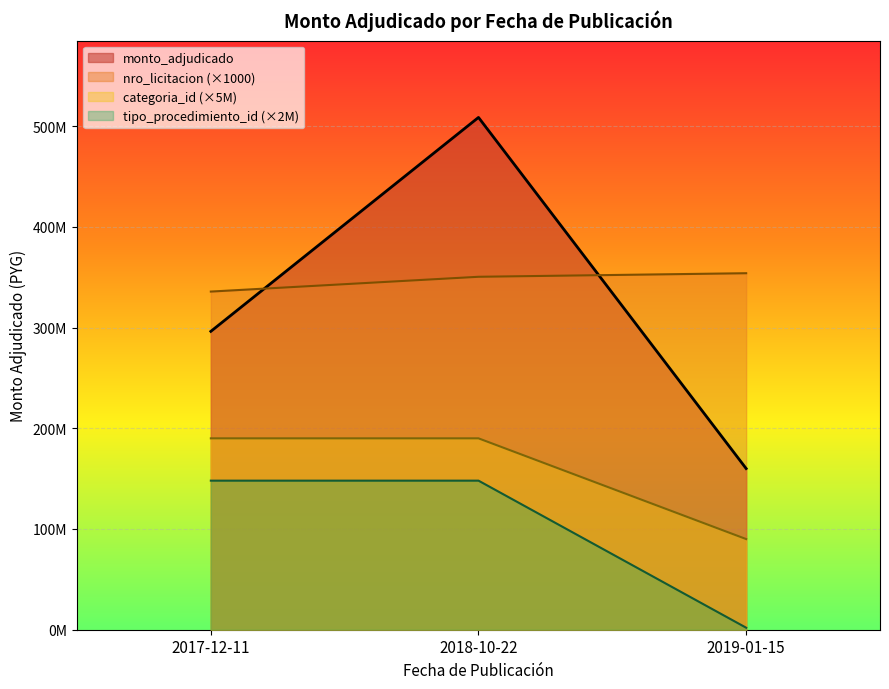

At which category does the chart reach its peak across all series?

2018-10-22